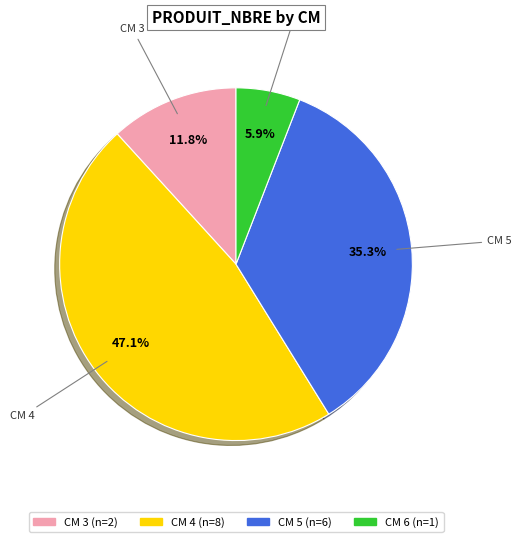

Is there a majority slice in this chart?

No